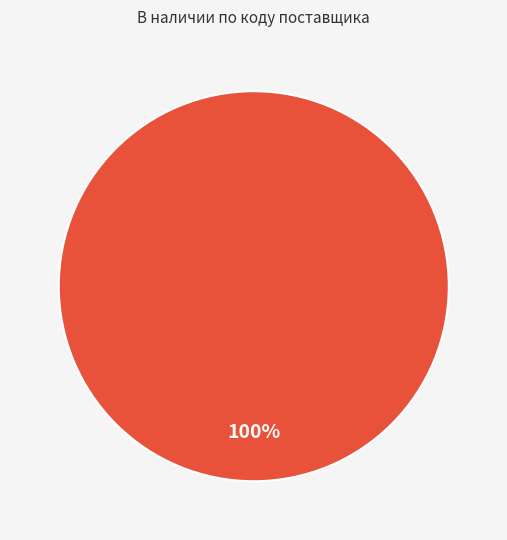

Is there any slice that represents more than half of the pie?

Yes